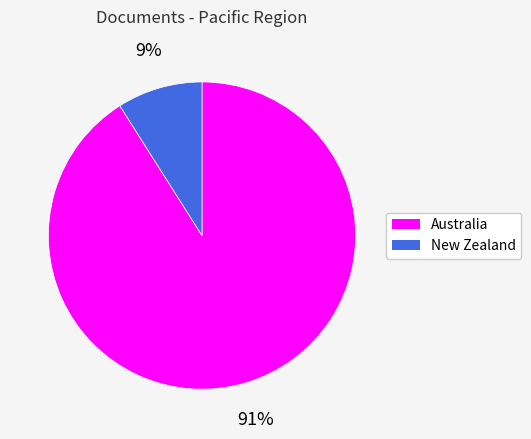

Is the sum of Australia and New Zealand greater than half?

Yes